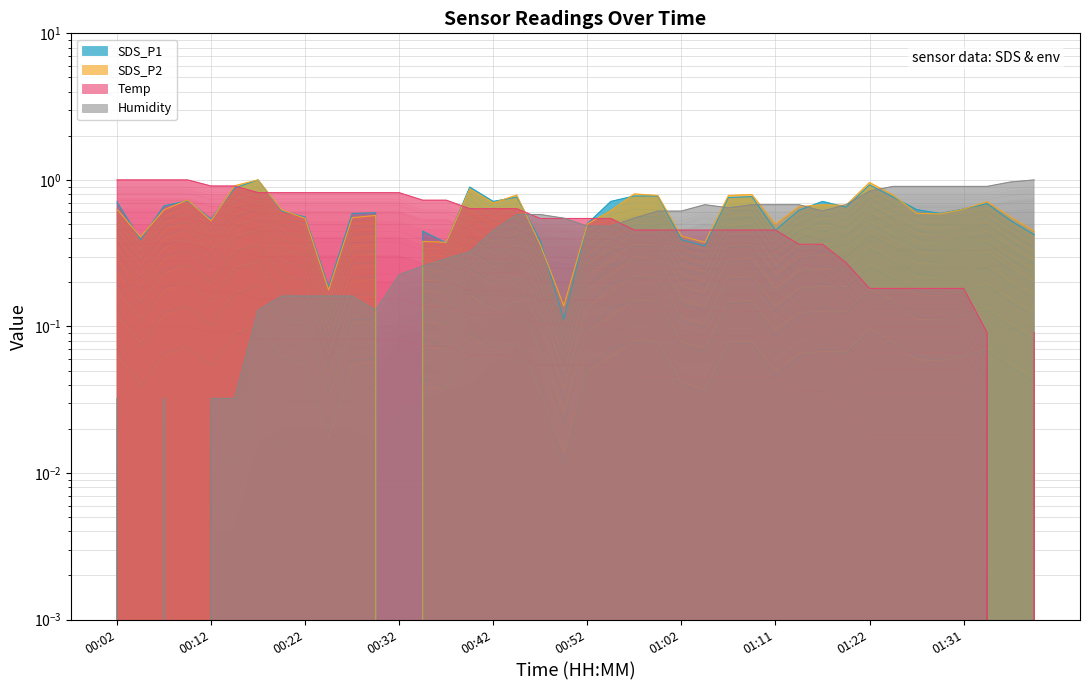

How many intersections are there between Humidity and Temp?

1